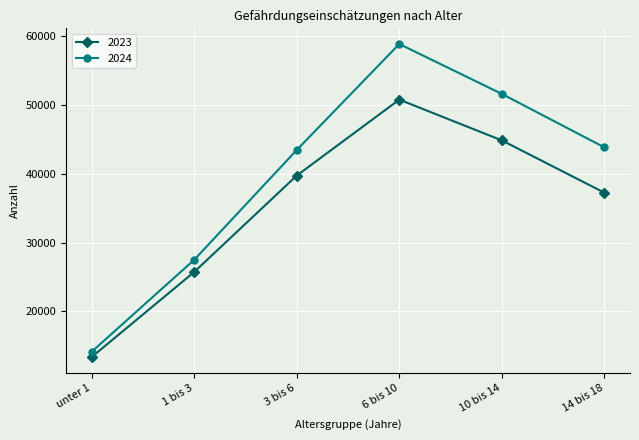

What is the difference between the highest and lowest values at 3 bis 6?

3718